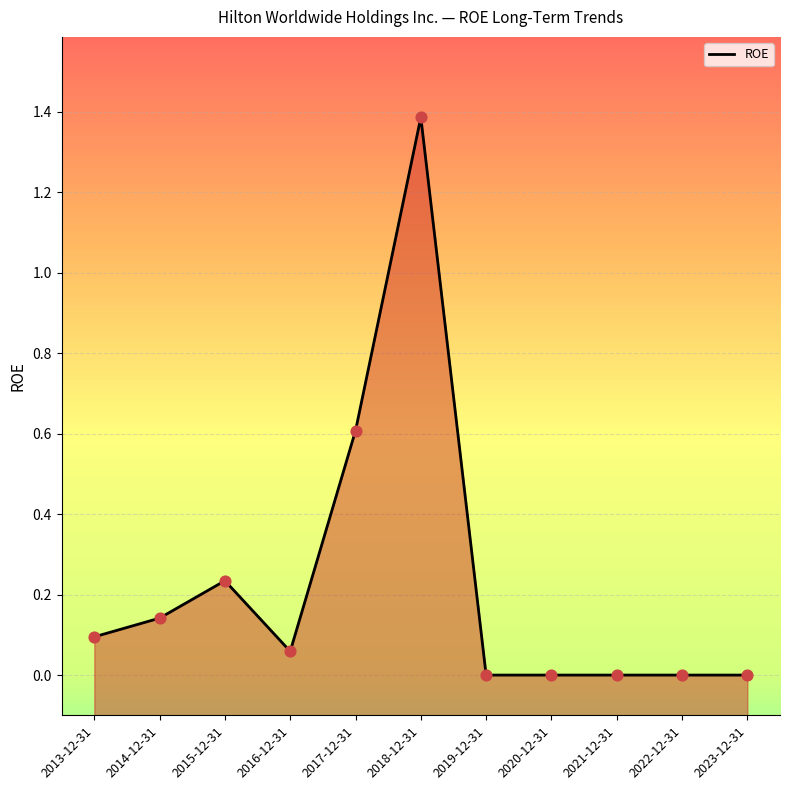

What is the change in value from 2015-12-31 to 2016-12-31?

-0.2